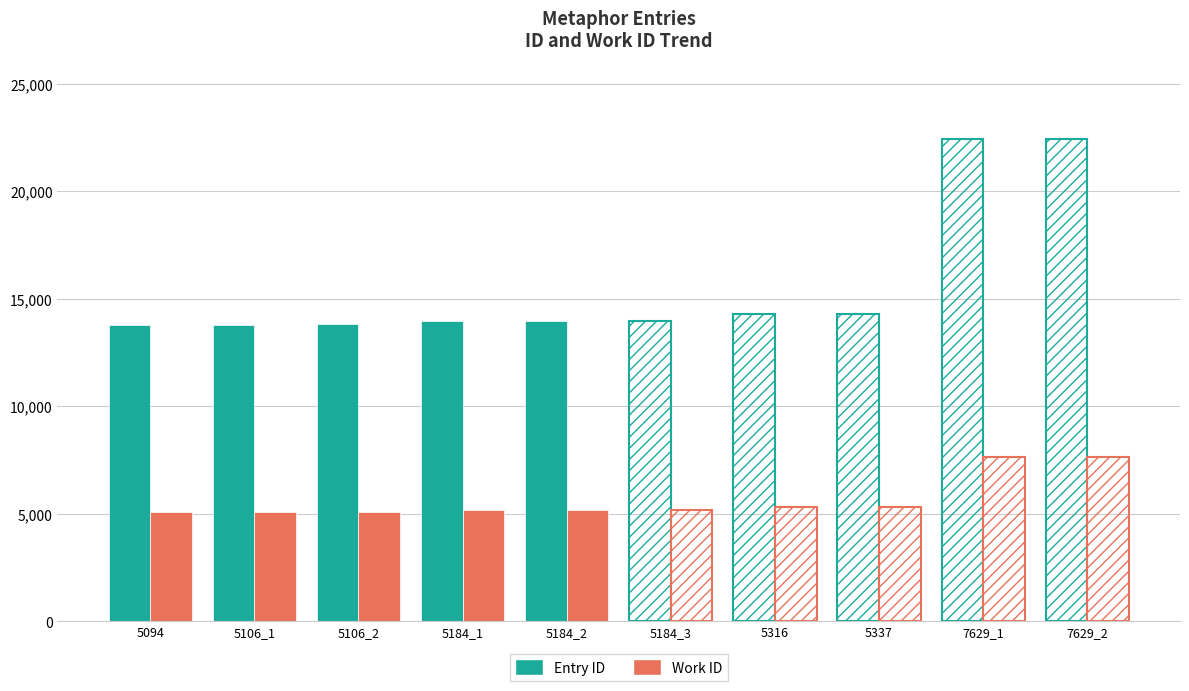

How many groups of bars are there?

10